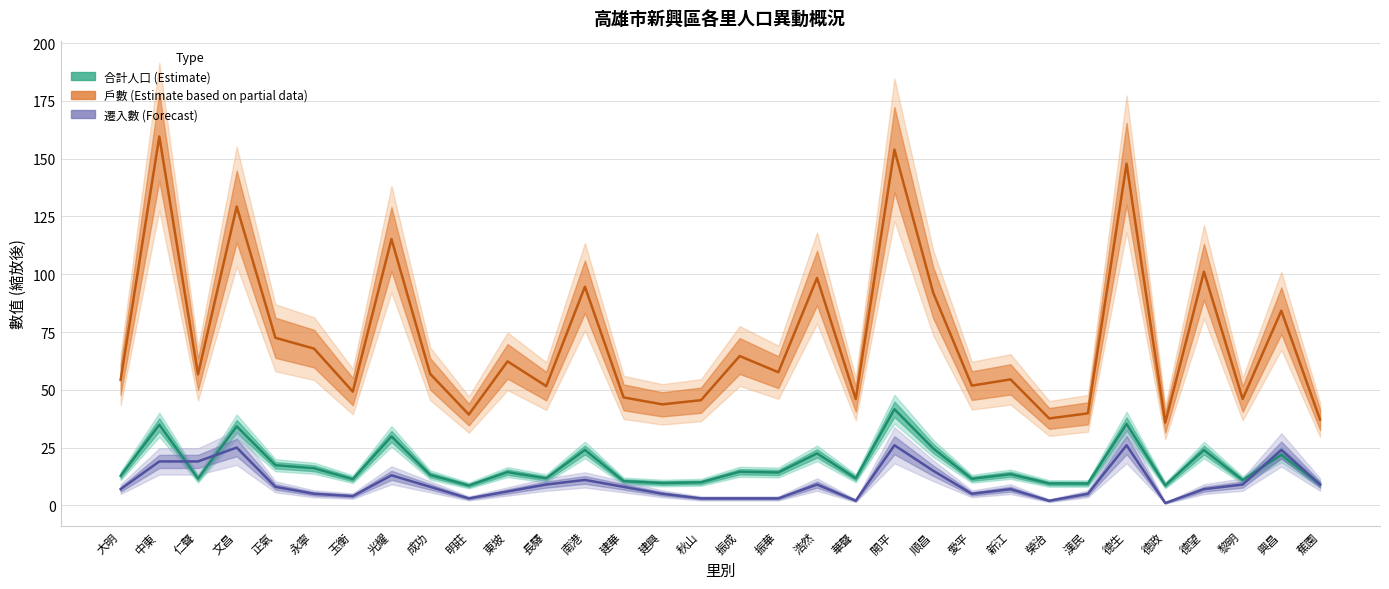

What is the minimum value for 戶數?

35.8